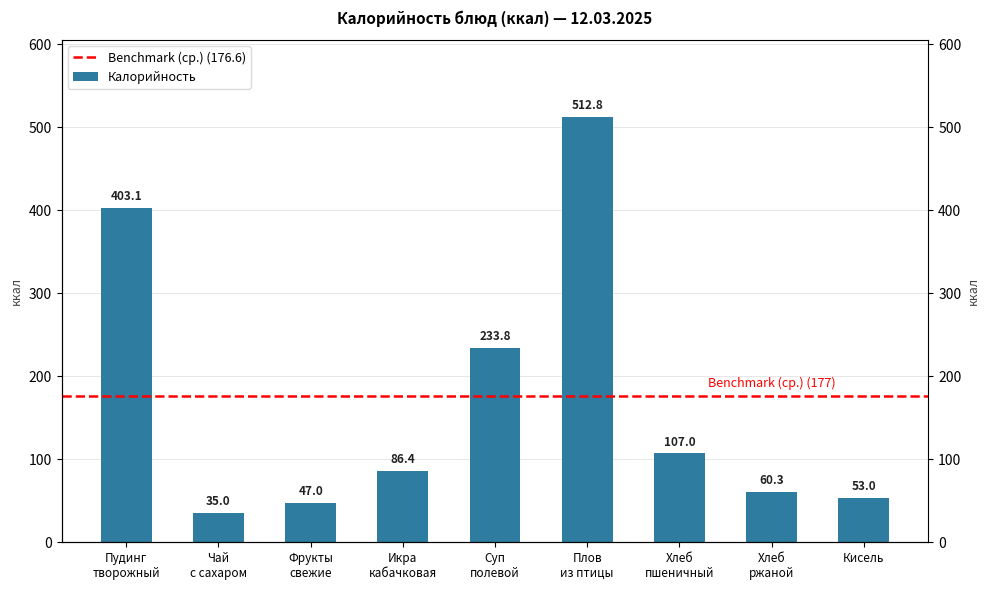

How many distinct data groups are displayed?

1